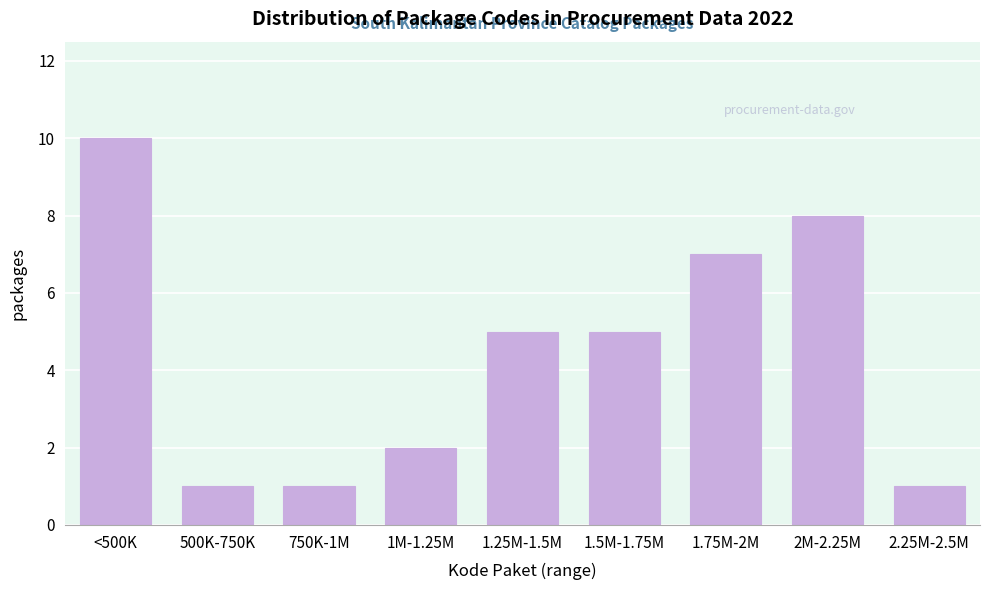

Reading right to left, extract all data points from this chart.

1	8	7	5	5	2	1	1	10